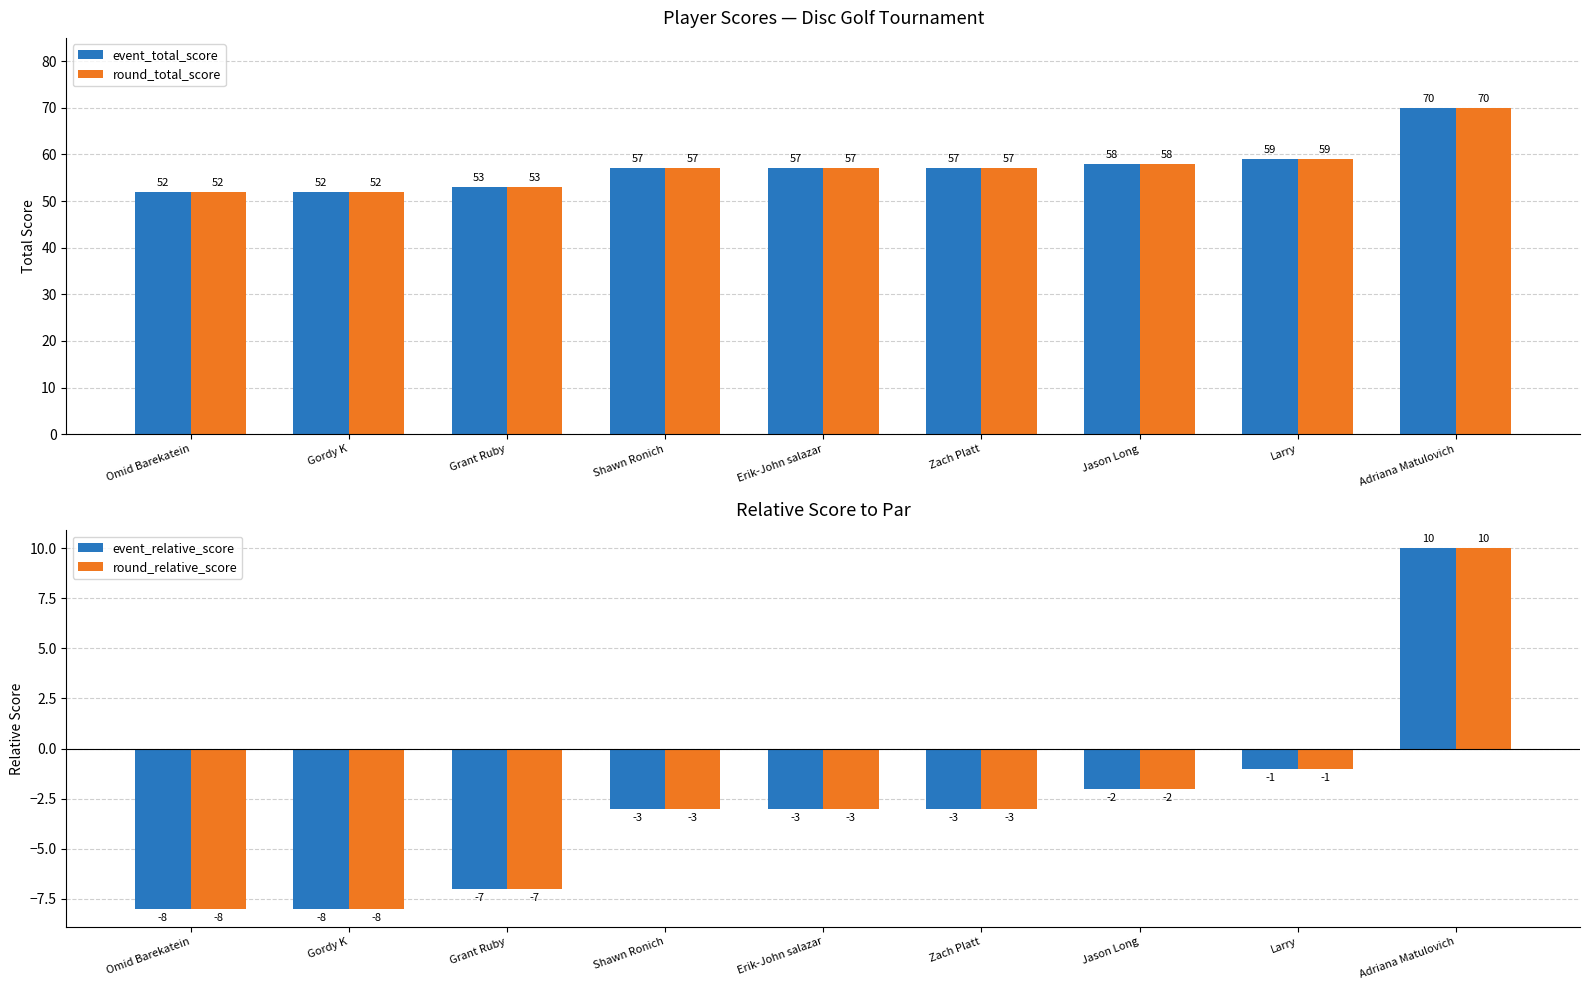

Reading left to right, extract all data points from this chart.

event_total_score: Omid Barekatein=52	Gordy K=52	Grant Ruby=53	Shawn Ronich=57	Erik-John salazar=57	Zach Platt=57	Jason Long=58	Larry=59	Adriana Matulovich=70
round_total_score: Omid Barekatein=52	Gordy K=52	Grant Ruby=53	Shawn Ronich=57	Erik-John salazar=57	Zach Platt=57	Jason Long=58	Larry=59	Adriana Matulovich=70
event_relative_score: Omid Barekatein=-8	Gordy K=-8	Grant Ruby=-7	Shawn Ronich=-3	Erik-John salazar=-3	Zach Platt=-3	Jason Long=-2	Larry=-1	Adriana Matulovich=10
round_relative_score: Omid Barekatein=-8	Gordy K=-8	Grant Ruby=-7	Shawn Ronich=-3	Erik-John salazar=-3	Zach Platt=-3	Jason Long=-2	Larry=-1	Adriana Matulovich=10